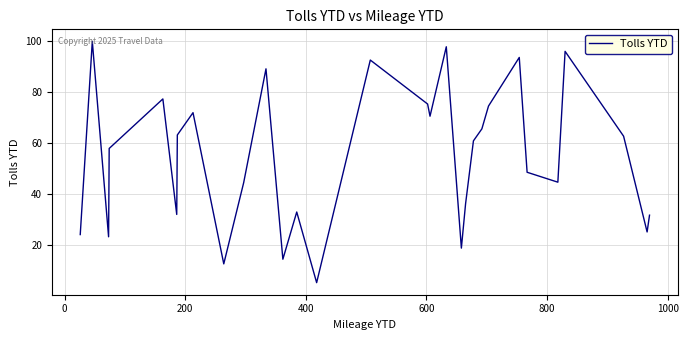

What is the minimum value shown in the chart?

5.1